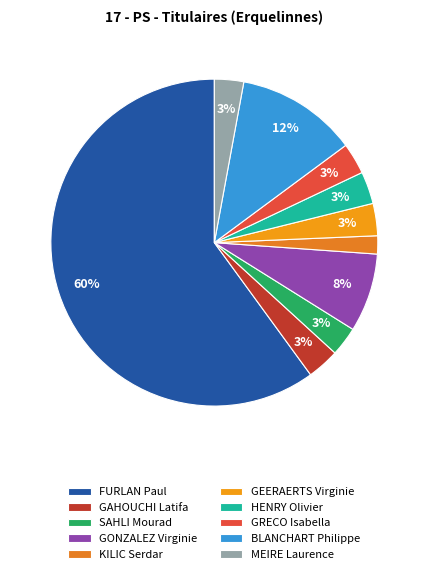

Rank the categories by value from highest to lowest.

FURLAN Paul, BLANCHART Philippe, GONZALEZ Virginie, GAHOUCHI Latifa, GEERAERTS Virginie, HENRY Olivier, GRECO Isabella, SAHLI Mourad, MEIRE Laurence, KILIC Serdar